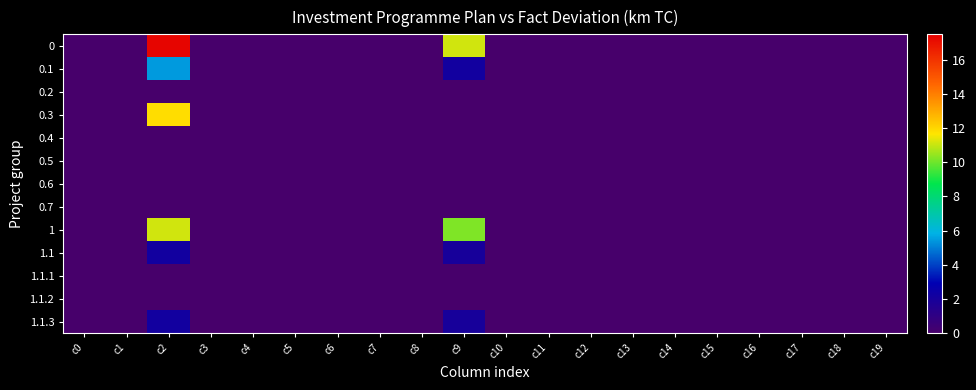

At which category does the chart reach its minimum across all series?

c0